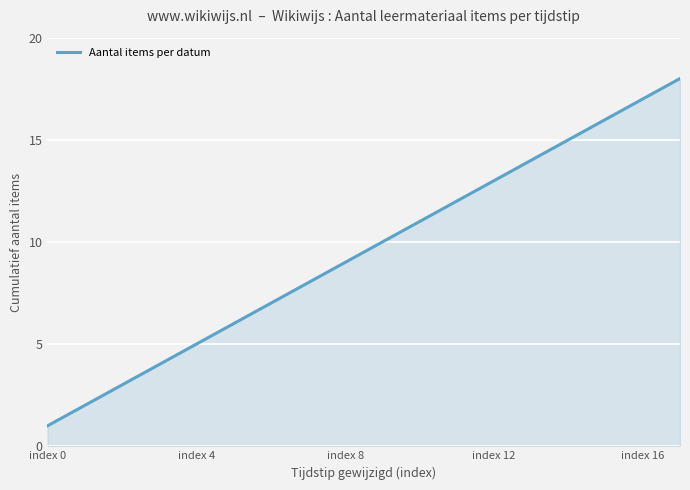

What is the difference between the maximum and minimum values?

17